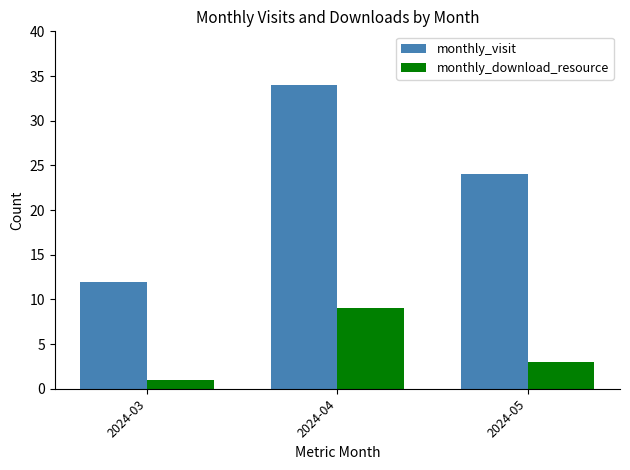

The value of monthly_download_resource at 2024-04 is 14. True or false?

False